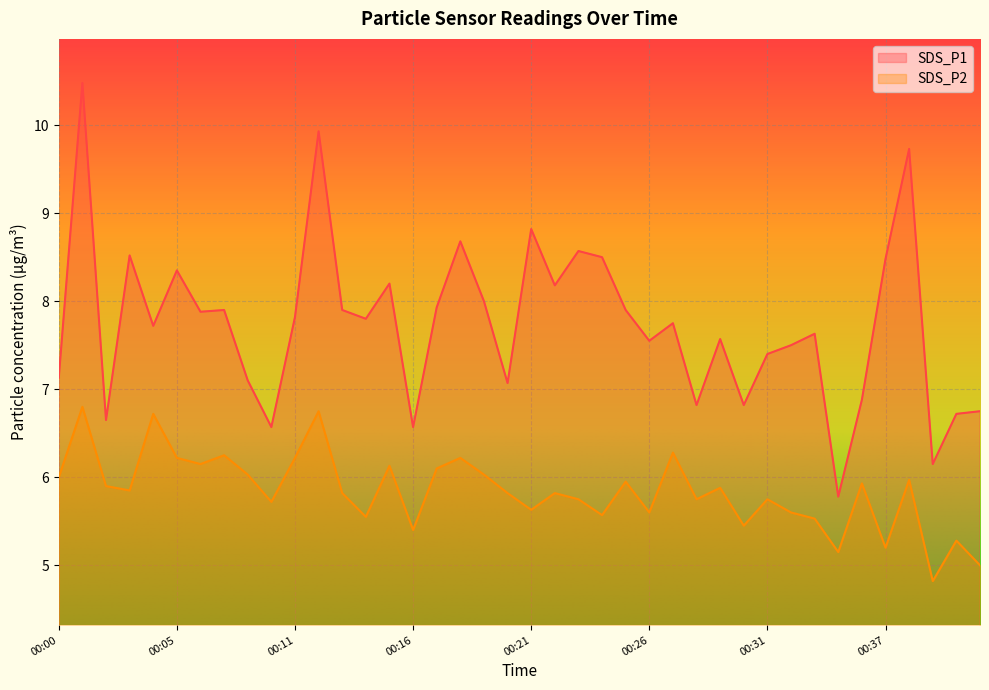

True or false: SDS_P1 and SDS_P2 intersect in this chart.

False